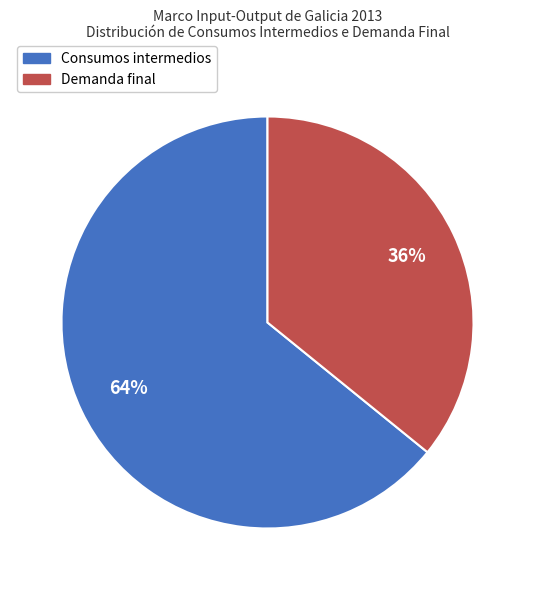

Combined, do Consumos intermedios and Demanda final account for over 50%?

Yes